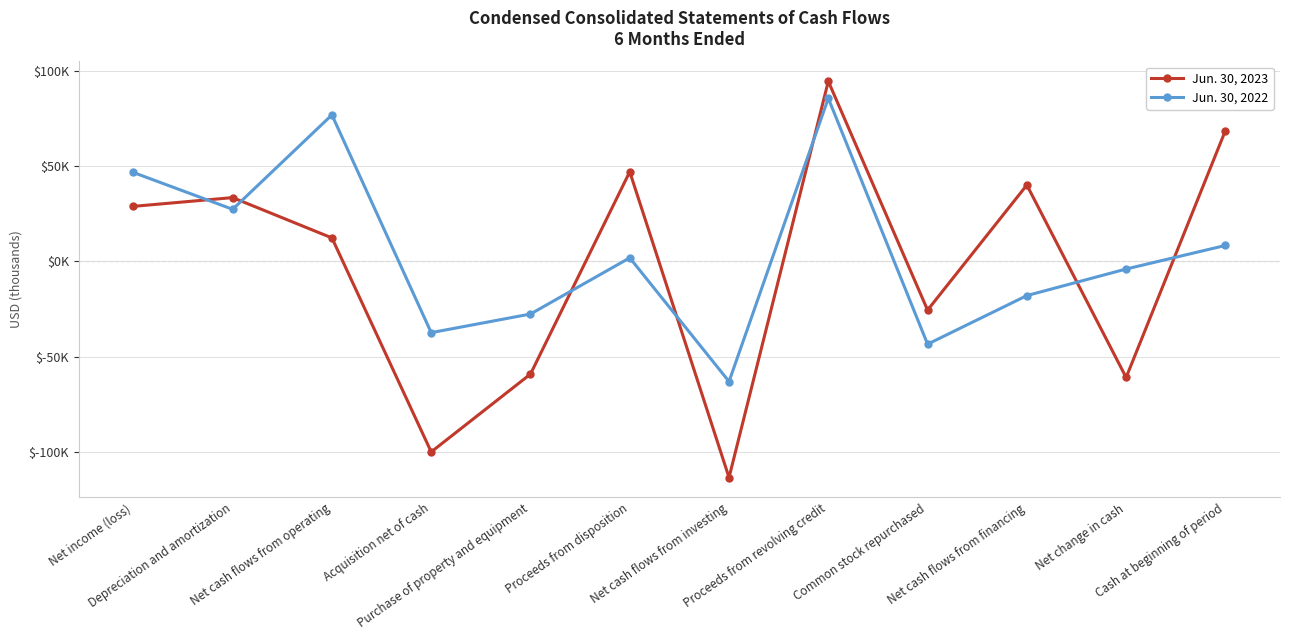

Where does the Jun. 30, 2023 series first go above 28928?

Depreciation and amortization